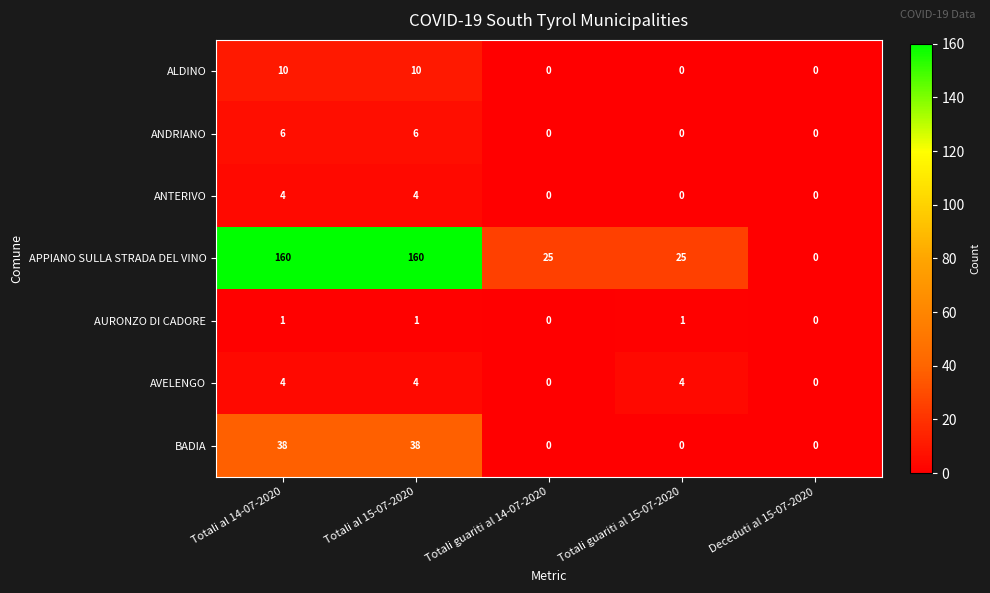

What is the difference between the maximum and minimum values in the APPIANO SULLA STRADA DEL VINO series?

160